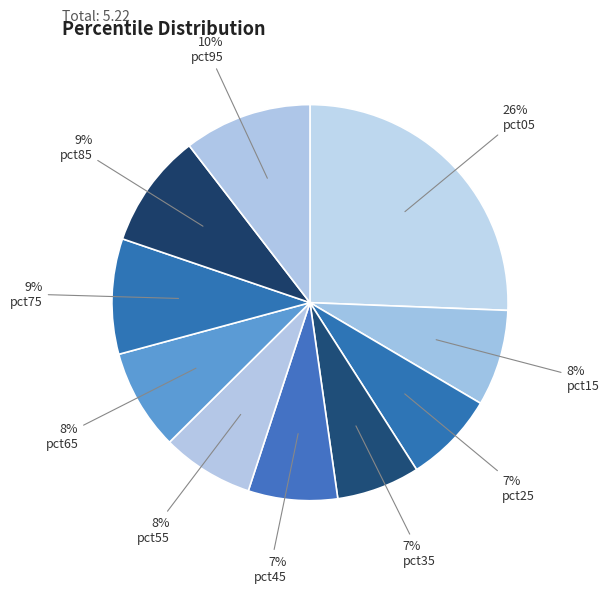

How many slices are in this pie chart?

10